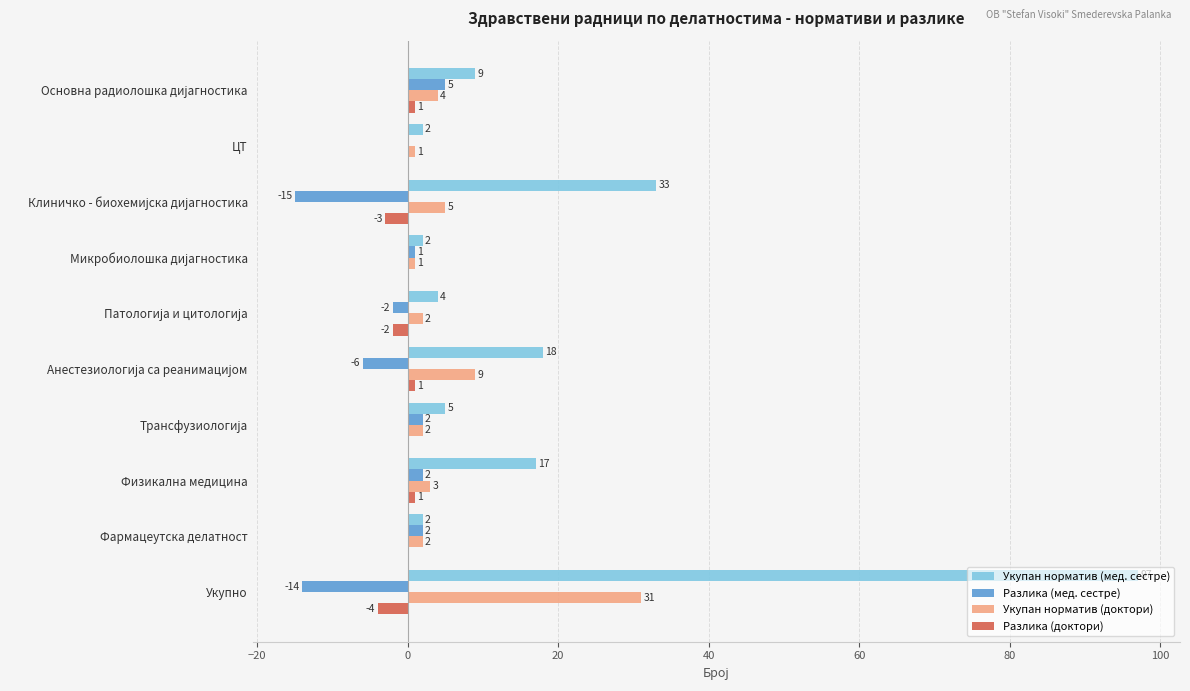

Which series has the largest total across all categories?

Укупан норматив (мед. сестре)